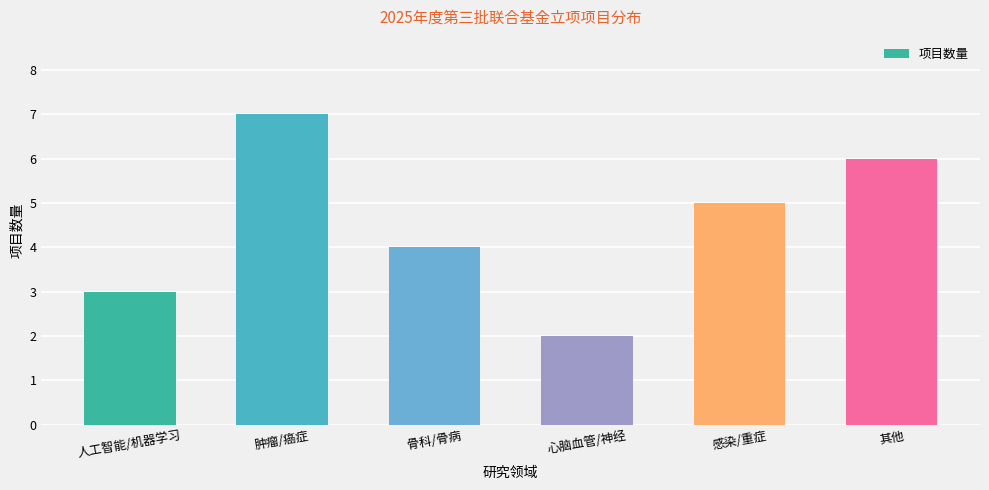

What is the label of the 3rd bar from the left?

骨科/骨病